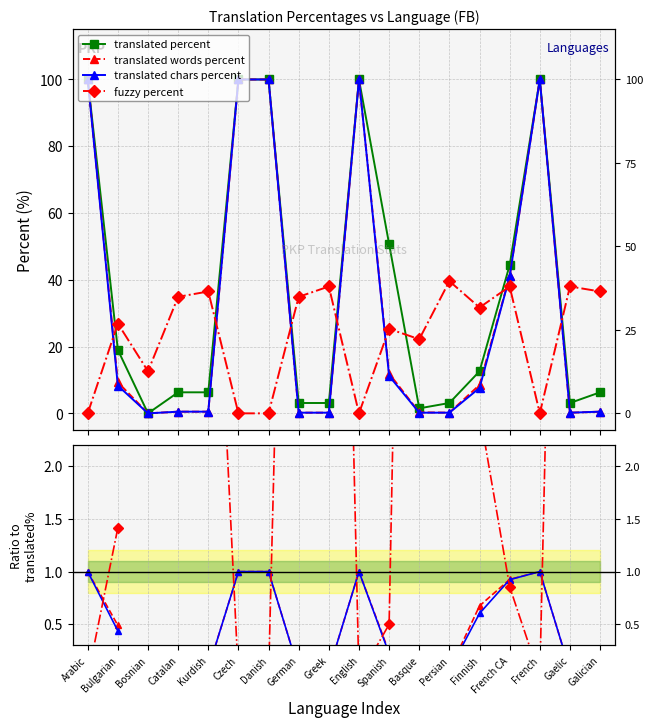

Where is the first local minimum for translated percent?

Bosnian